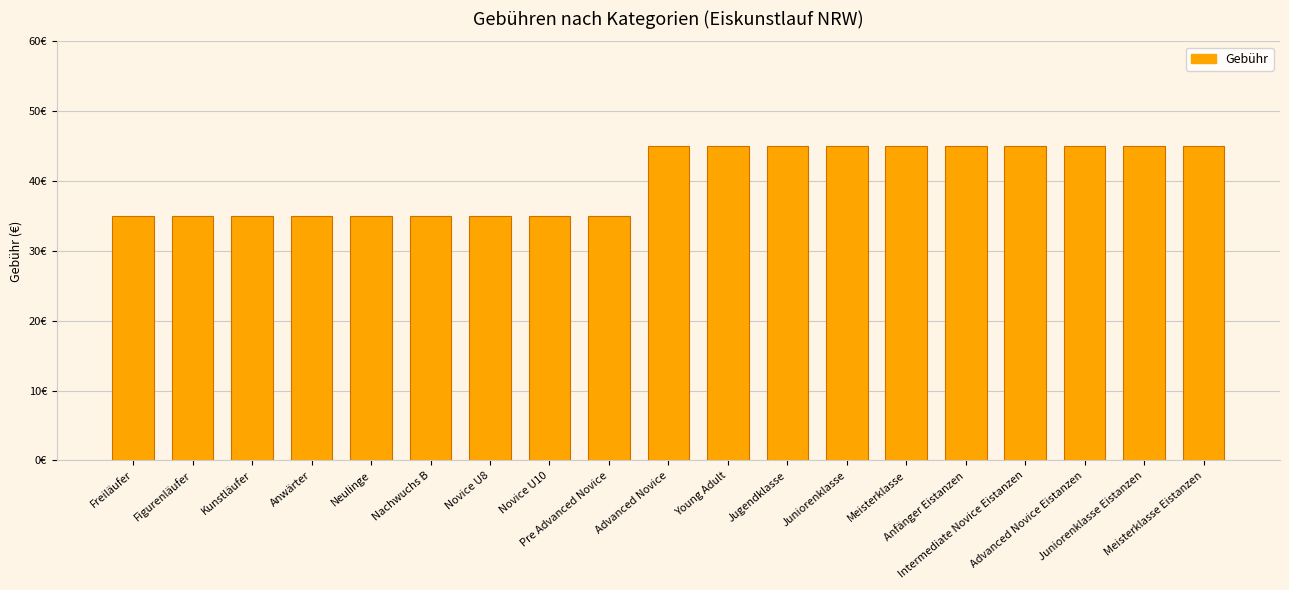

Does the chart contain any negative values?

No